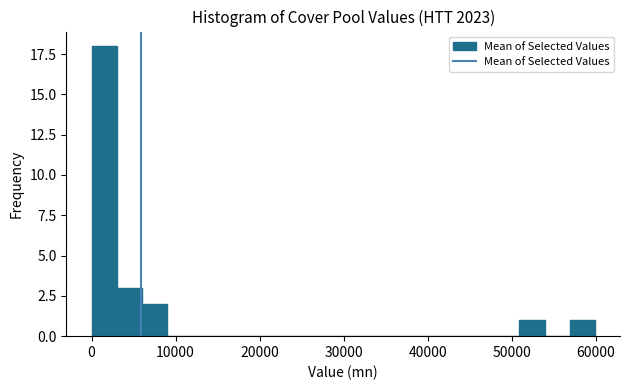

Read against the x-axis, roughly where is the centre of the tallest bar?

1000